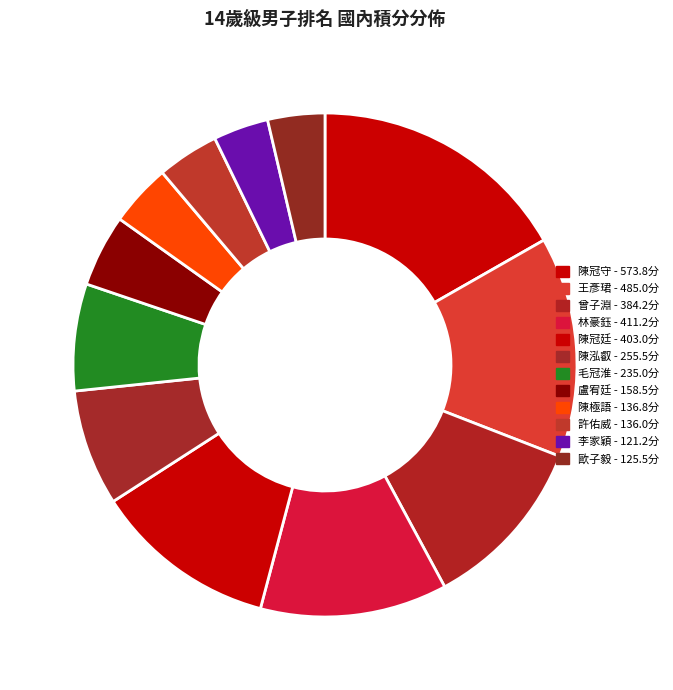

To the nearest percent, what percentage of the pie is 陳泓叡?

7%